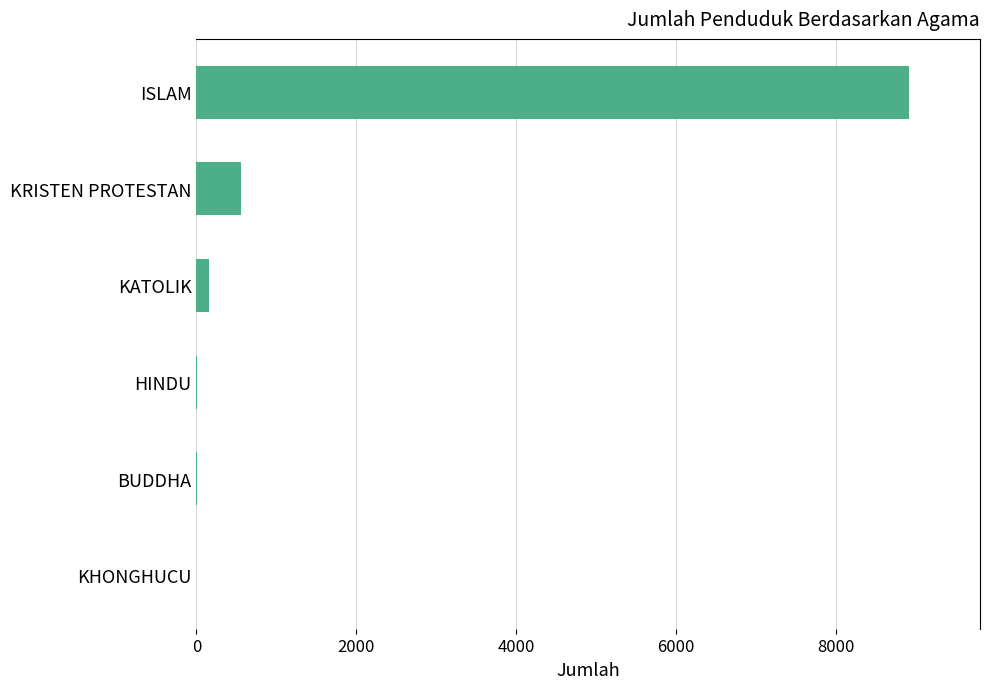

Between ISLAM and BUDDHA, which is larger?

ISLAM